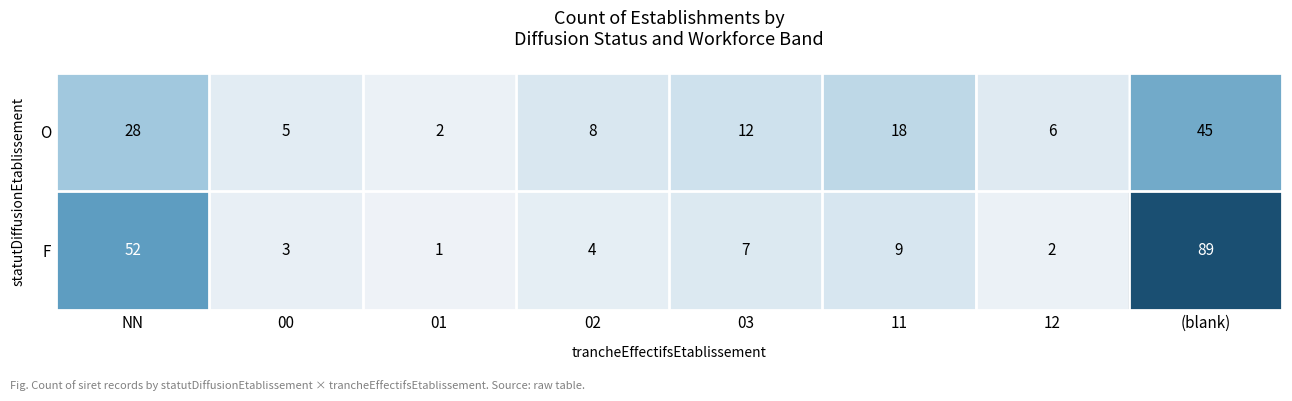

Between 00 and 02, which series saw the biggest shift?

O